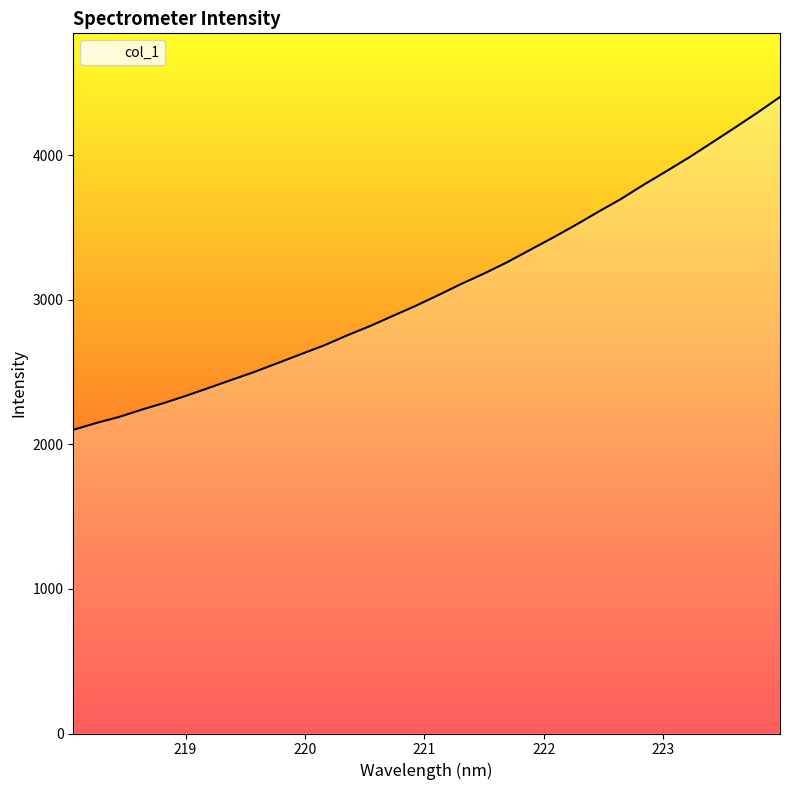

Does the chart have visible grid lines?

No